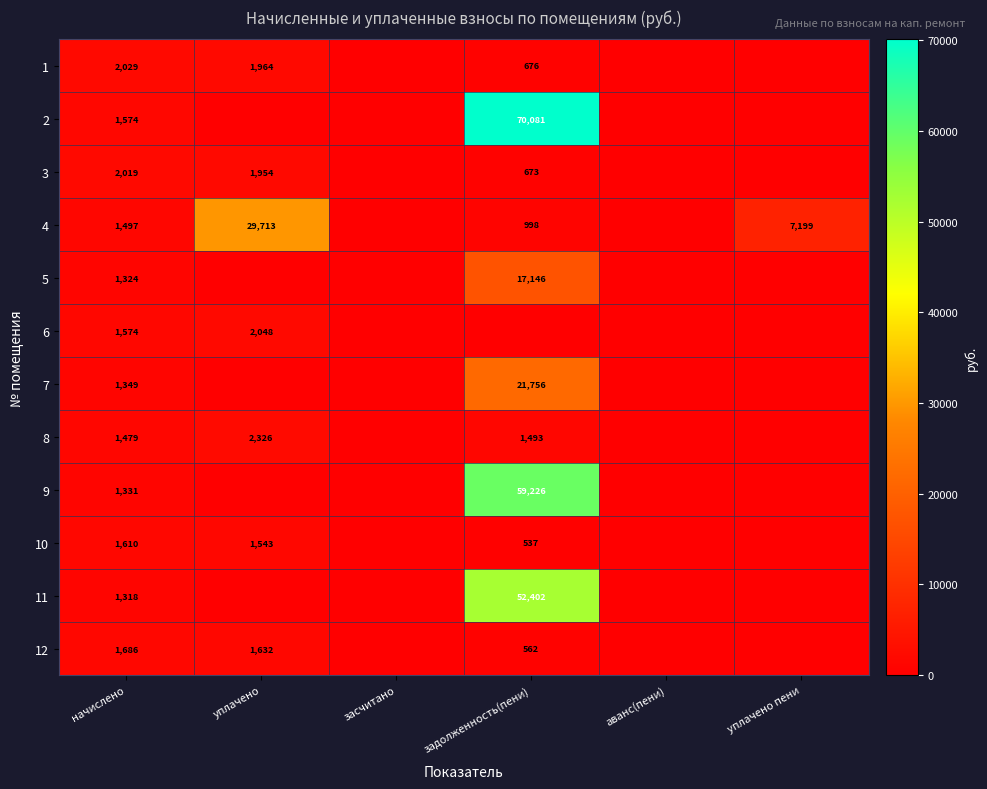

Is the value of 2 at задолженность(пени) greater than the value of 12 at задолженность(пени)?

Yes